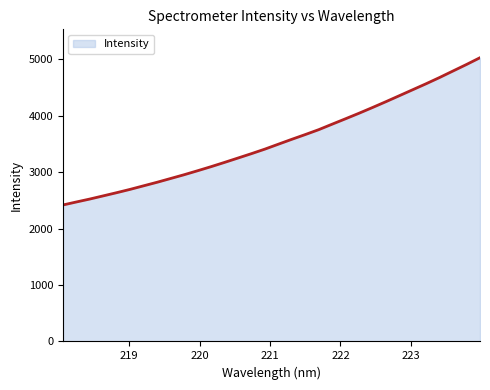

What is the difference between the maximum and minimum values?

2611.6